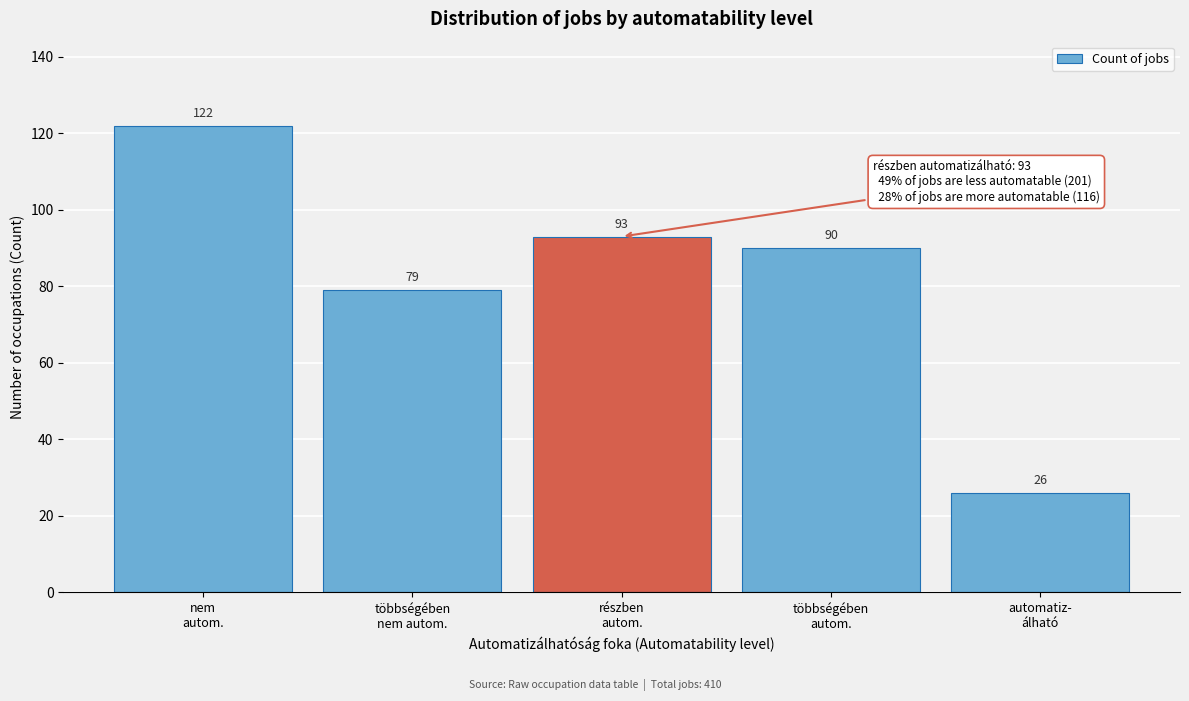

Reading right to left, list all the values displayed in this chart.

26	90	93	79	122